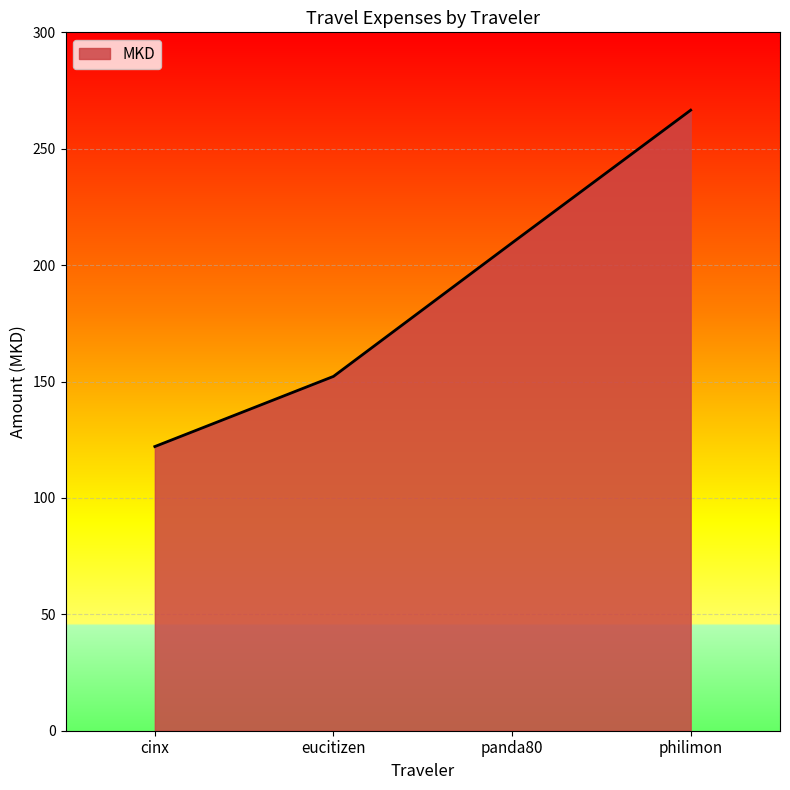

Rank the categories by value from lowest to highest.

cinx, eucitizen, panda80, philimon